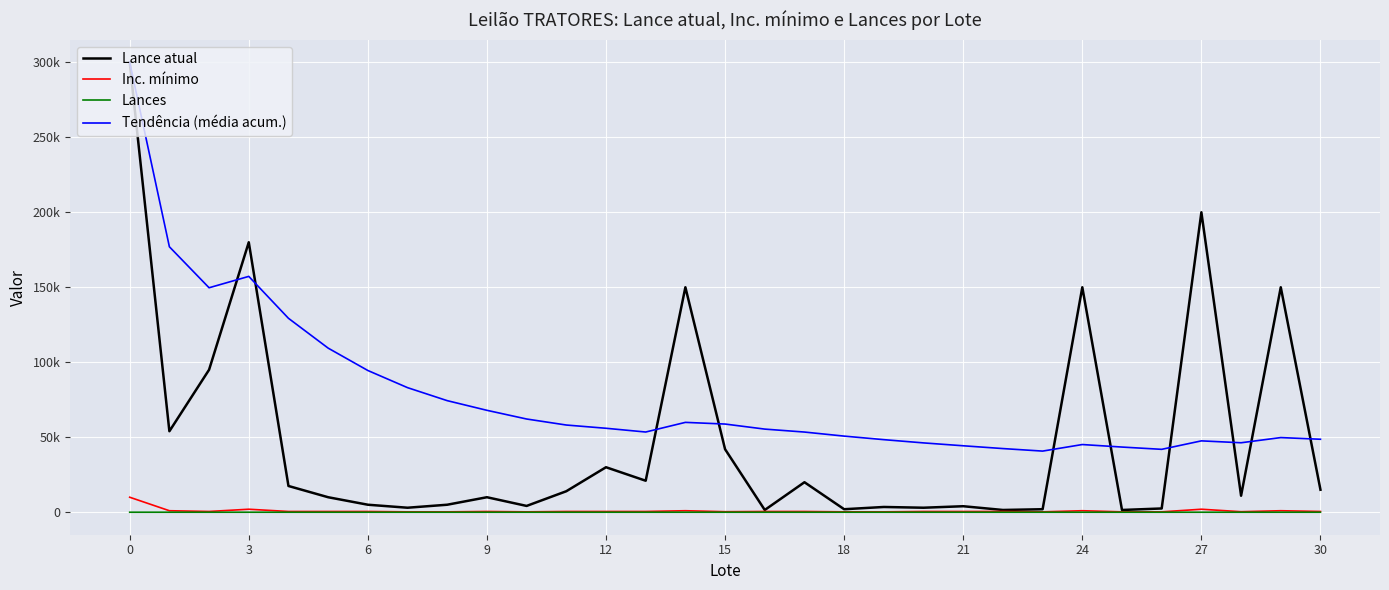

Is this an area chart (filled region under the line)?

No